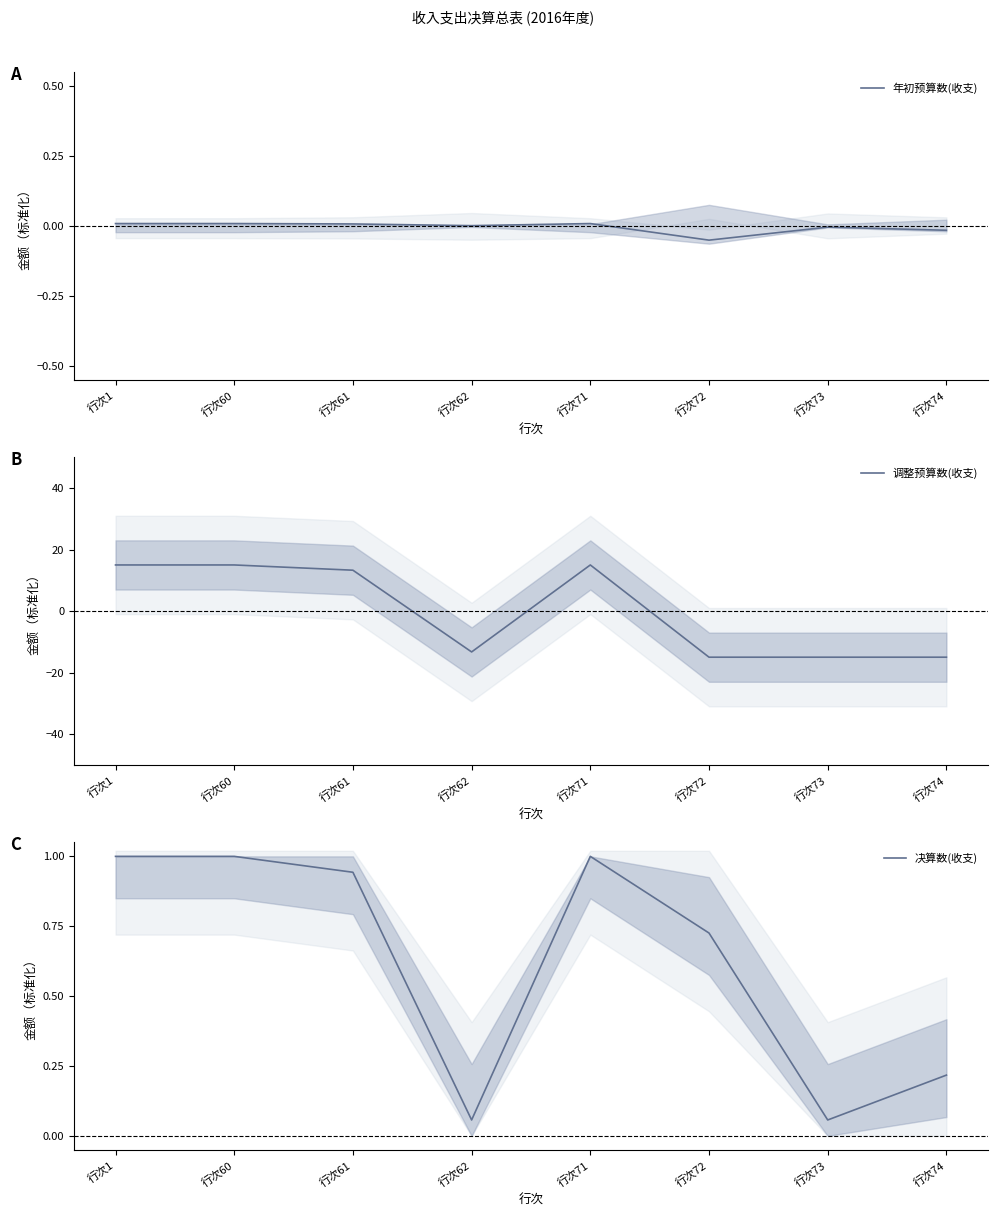

The value of 调整预算数(收支) at 行次61 is 13.3. True or false?

True